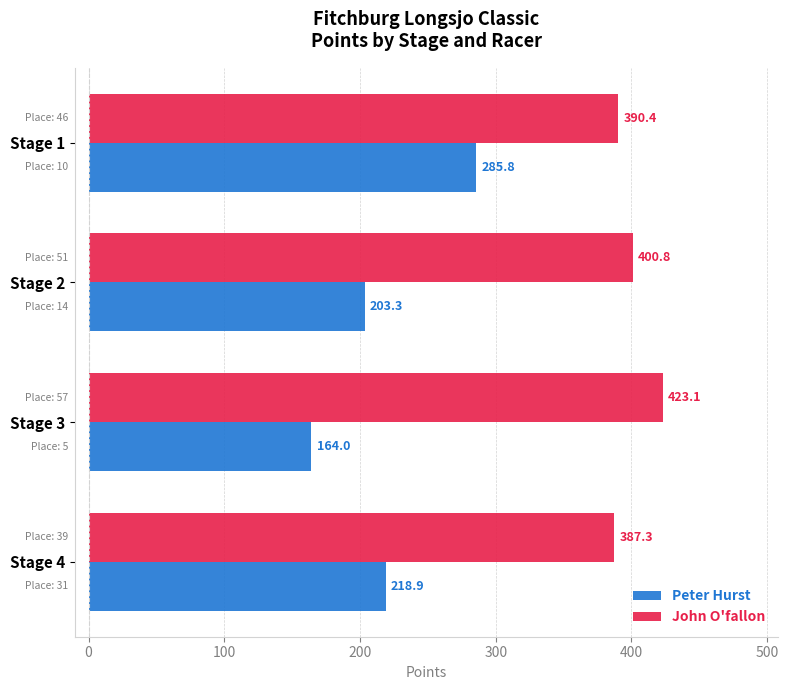

List the labels in order of Peter Hurst value, smallest first.

Stage 3, Stage 2, Stage 4, Stage 1